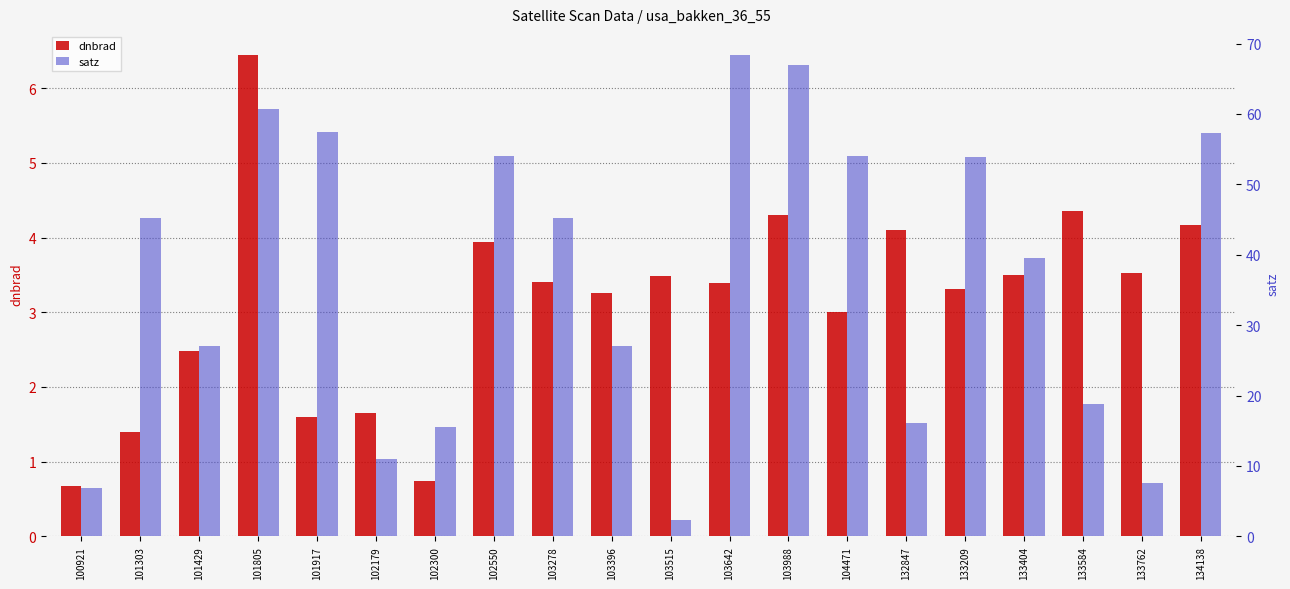

At which category is the sum across all series the highest?

103642